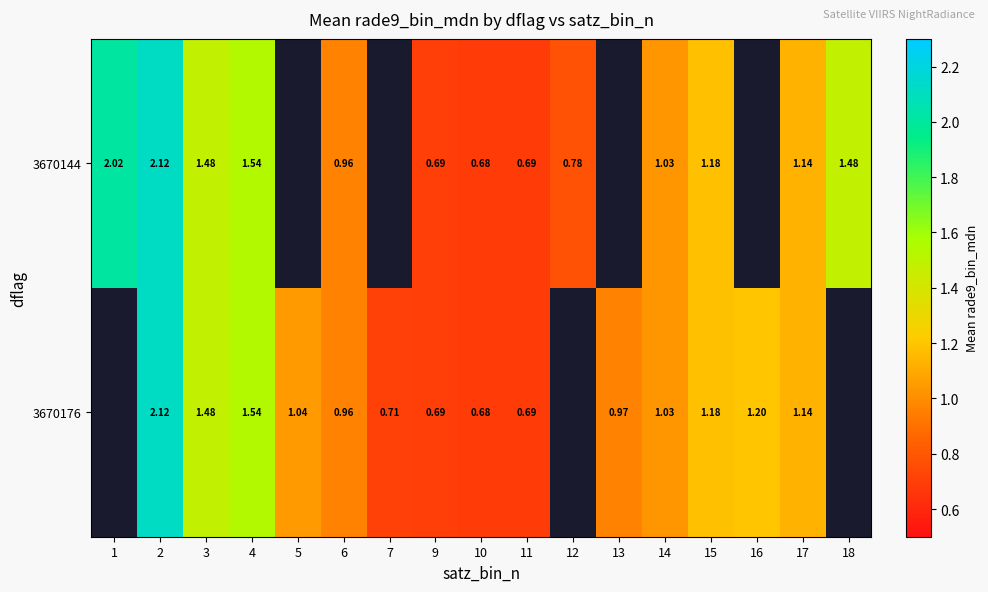

What is the total value across all series at 14?

2.1